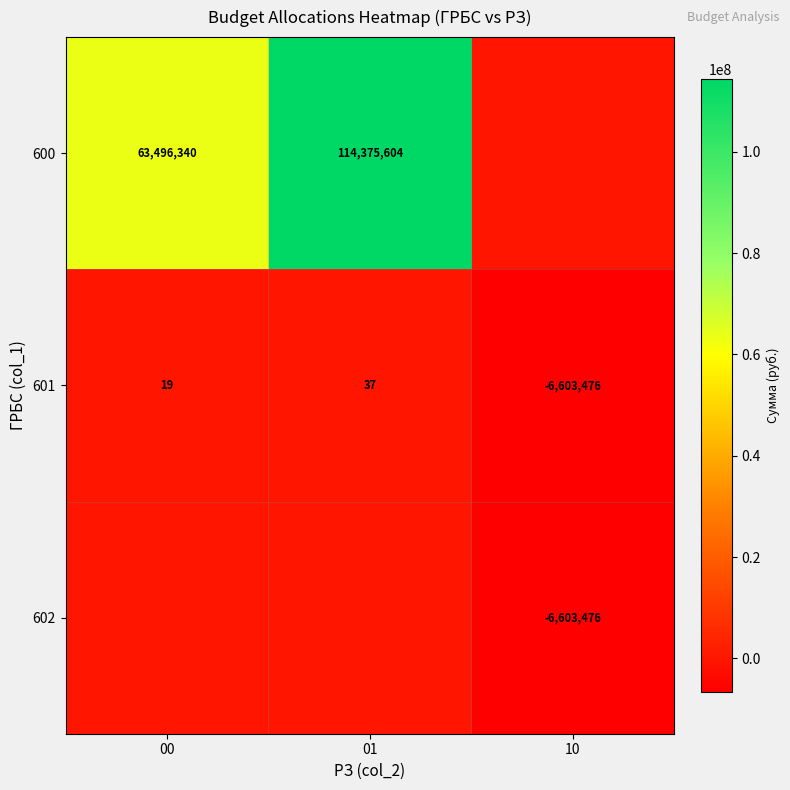

What is the difference between the highest and lowest values at 01?

114375604.0